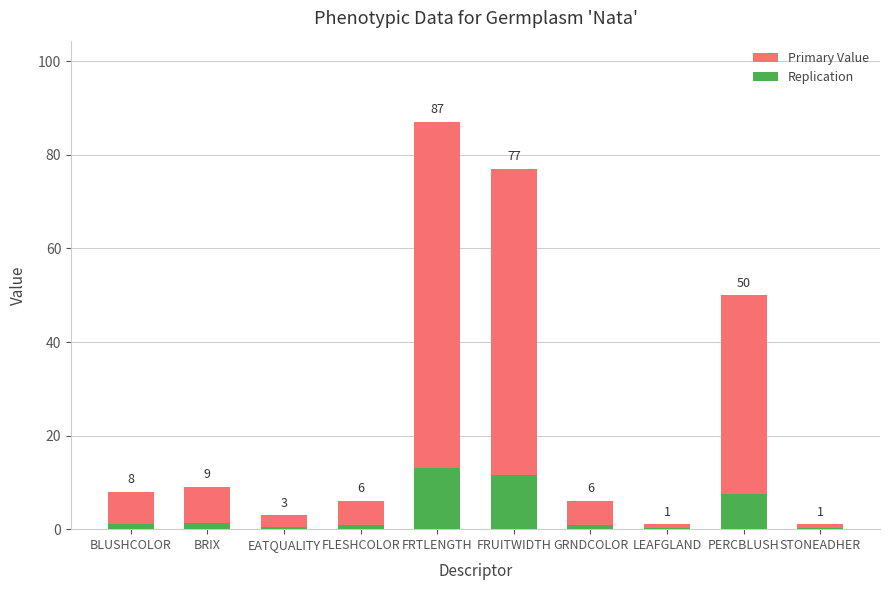

Rank the series by their average value, from lowest to highest.

Replication, Primary Value